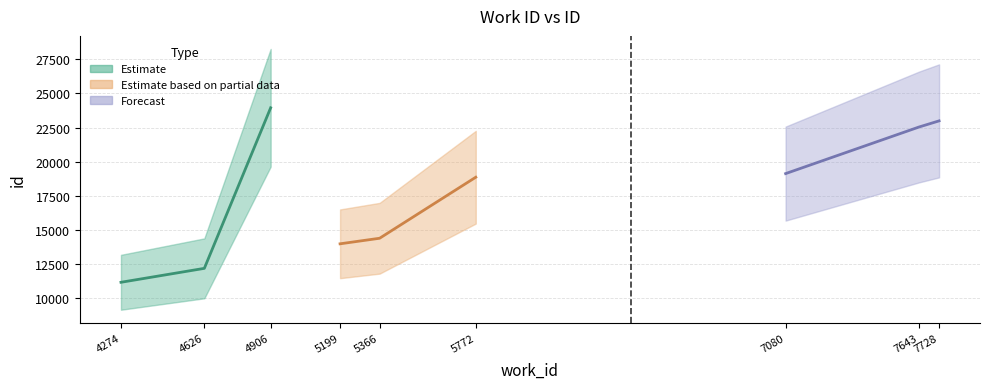

What is the ratio of the value at 7728 to the value at 5772?

1.2